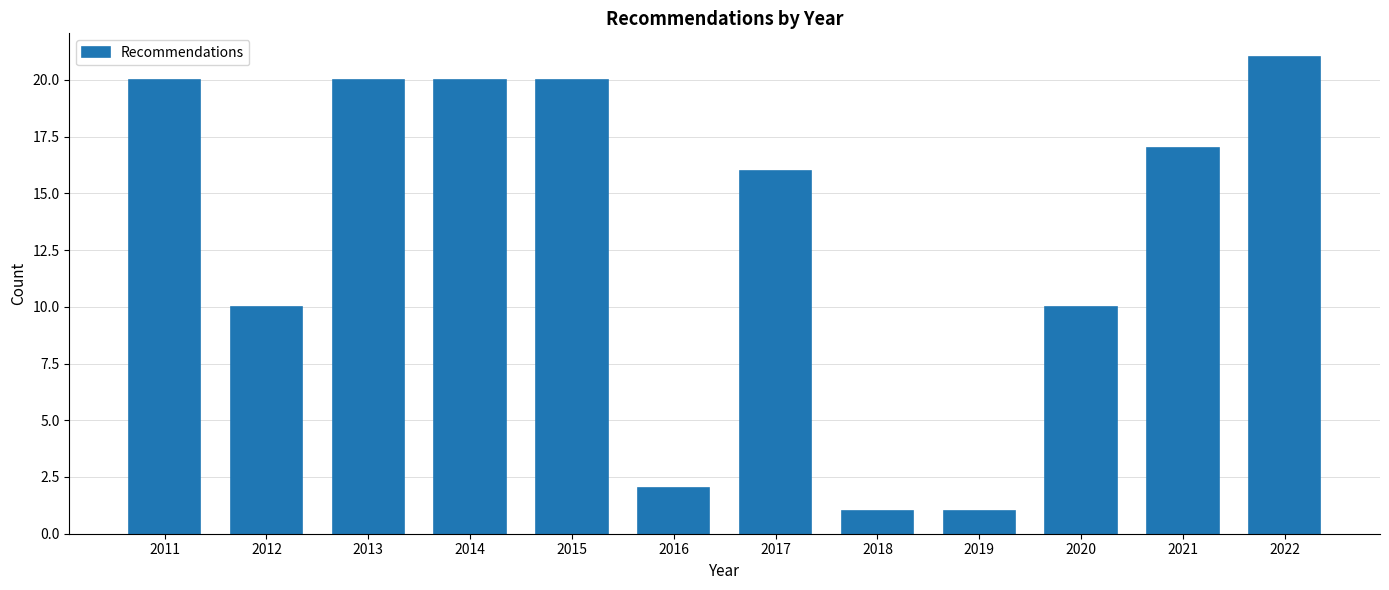

Reading right to left, list all the values displayed in this chart.

21	17	10	1	1	16	2	20	20	20	10	20